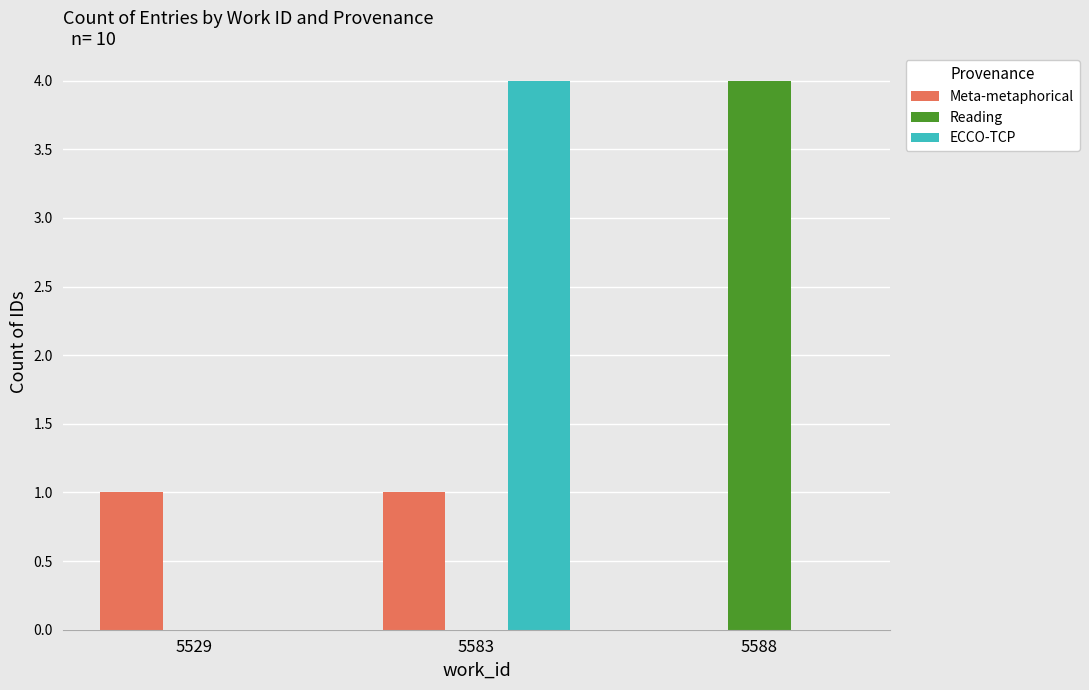

At which label is Meta-metaphorical closest to 0?

5588